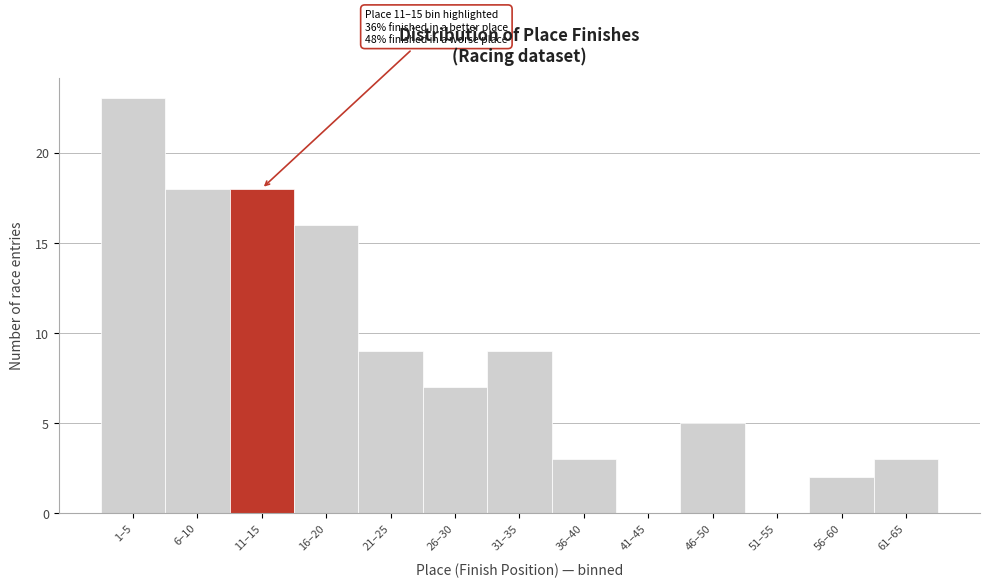

Reading right to left, transcribe all the data shown in this chart.

61–65=3	56–60=2	51–55=0	46–50=5	41–45=0	36–40=3	31–35=9	26–30=7	21–25=9	16–20=16	11–15=18	6–10=18	1–5=23